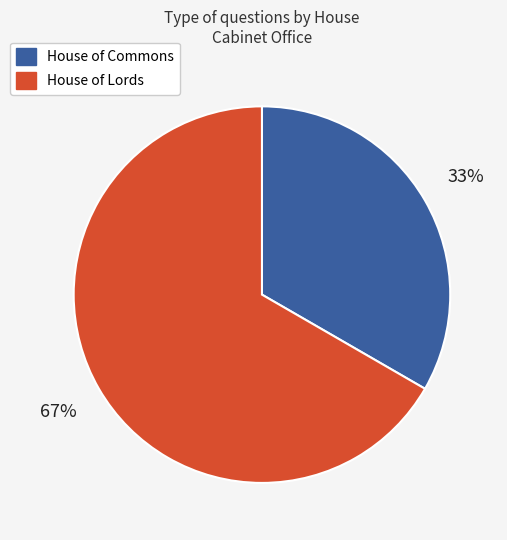

Rank the categories by value from lowest to highest.

House of Commons, House of Lords